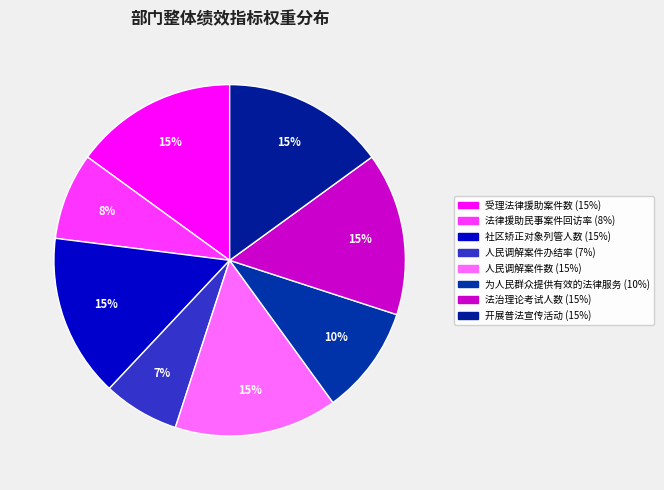

To the nearest percent, what percentage of the pie is 法治理论考试人数?

15%